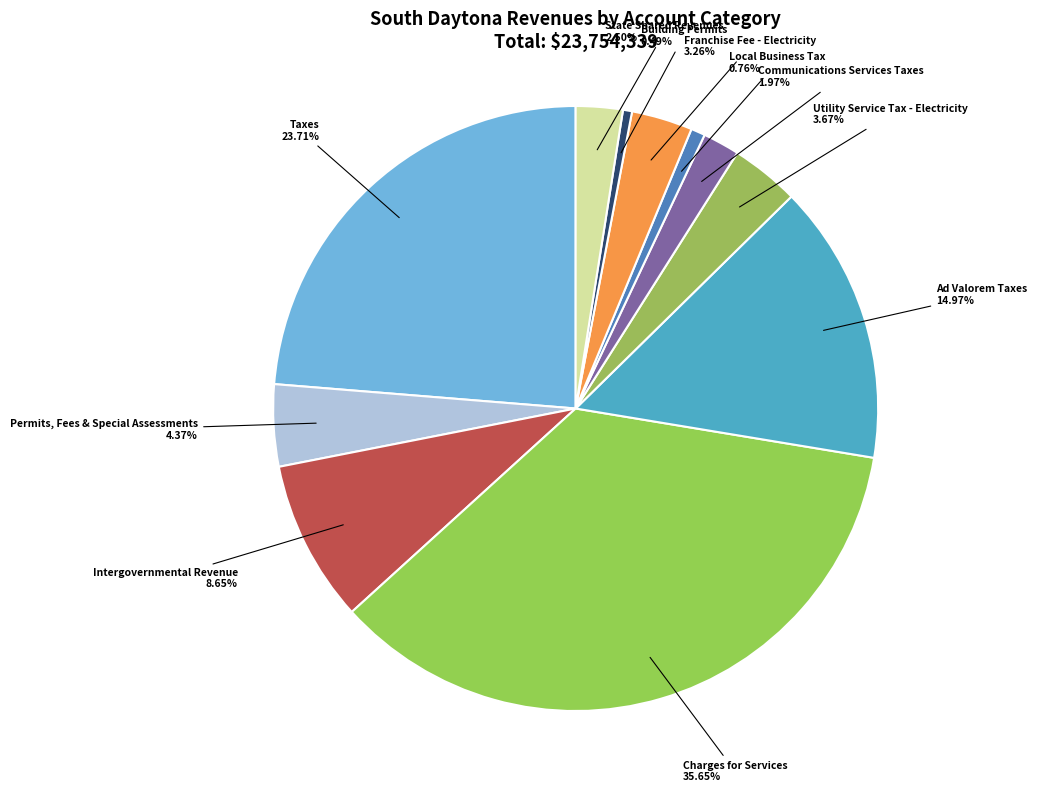

Count the number of slices in the pie.

11